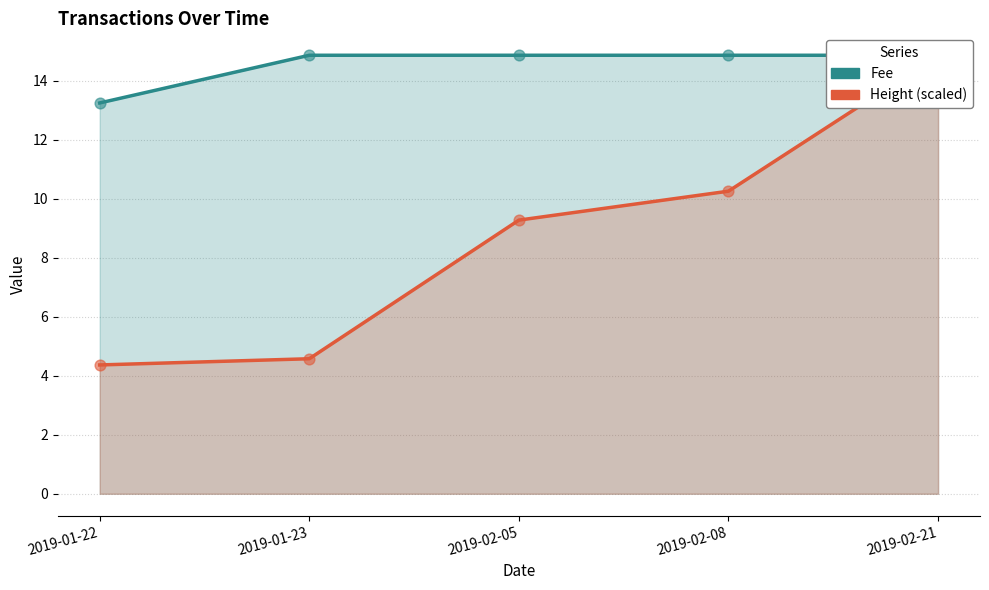

At how many categories does at least one series exceed 9?

5